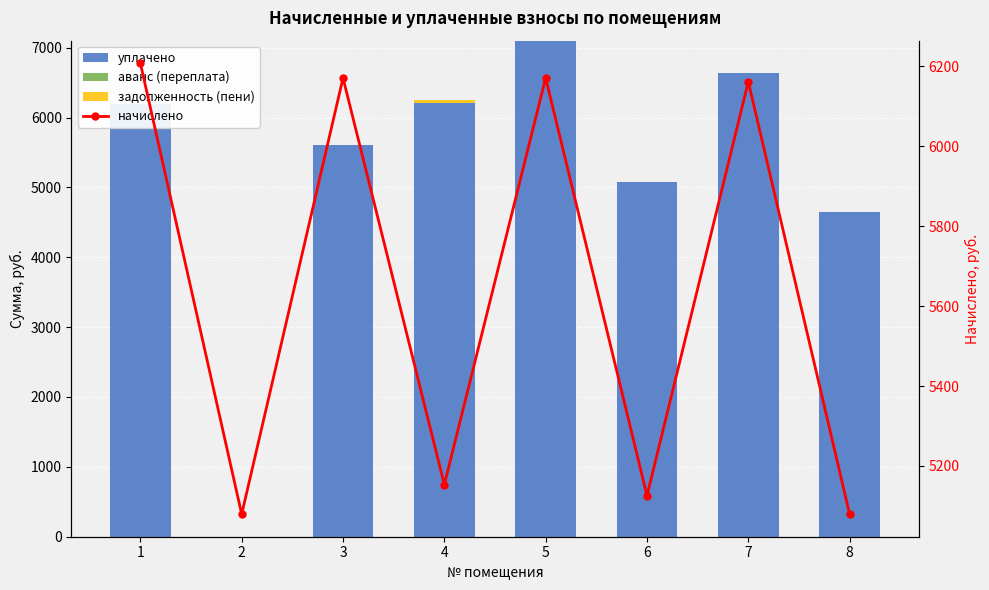

At which label does аванс (переплата) reach its minimum?

1